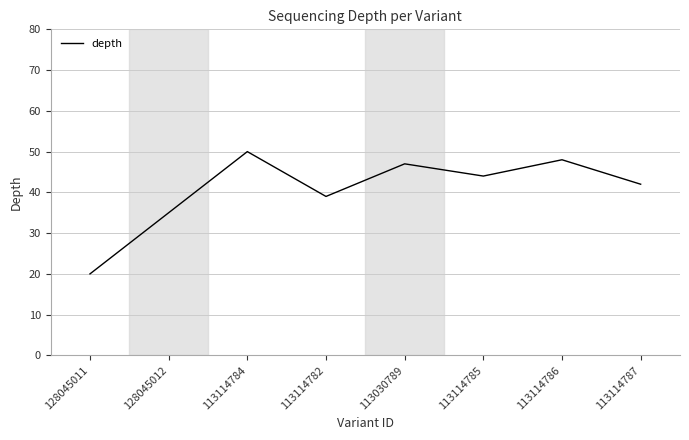

Is this an area chart (filled region under the line)?

No